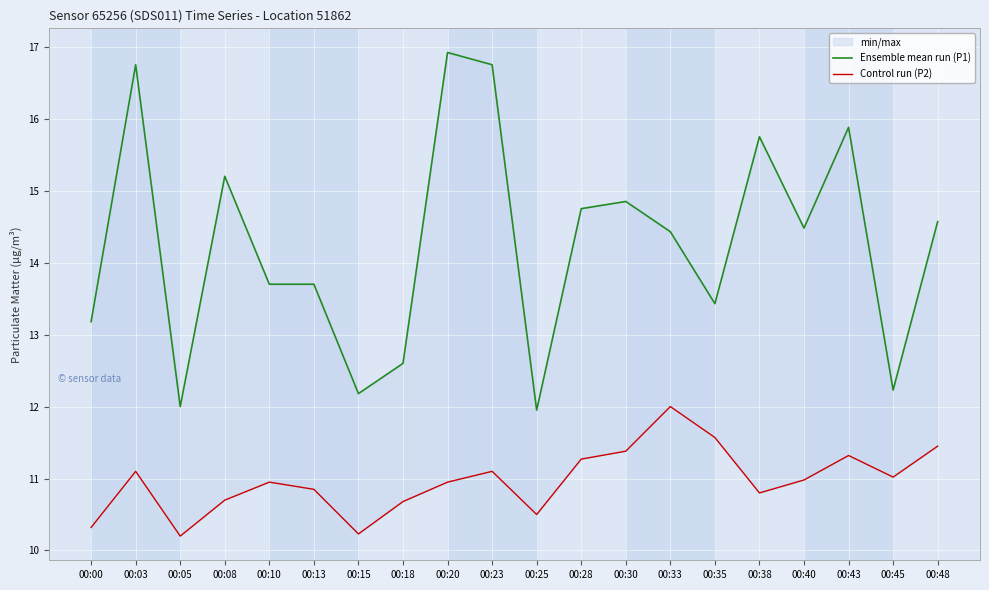

How many interior local valleys does the Ensemble mean run (P1) series have?

6